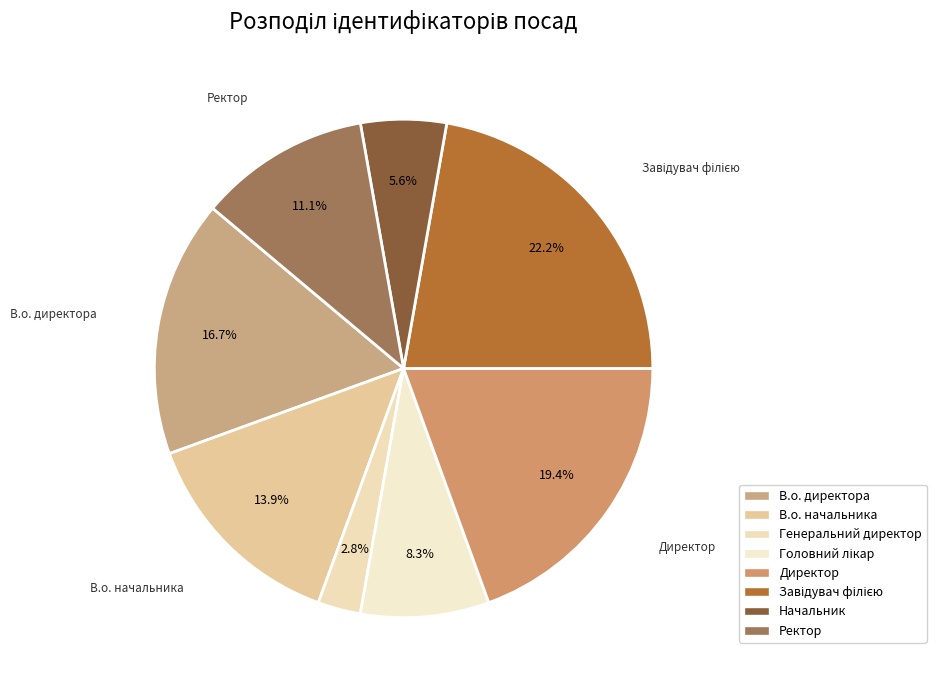

Which has a higher value, Ректор or В.о. директора?

В.о. директора